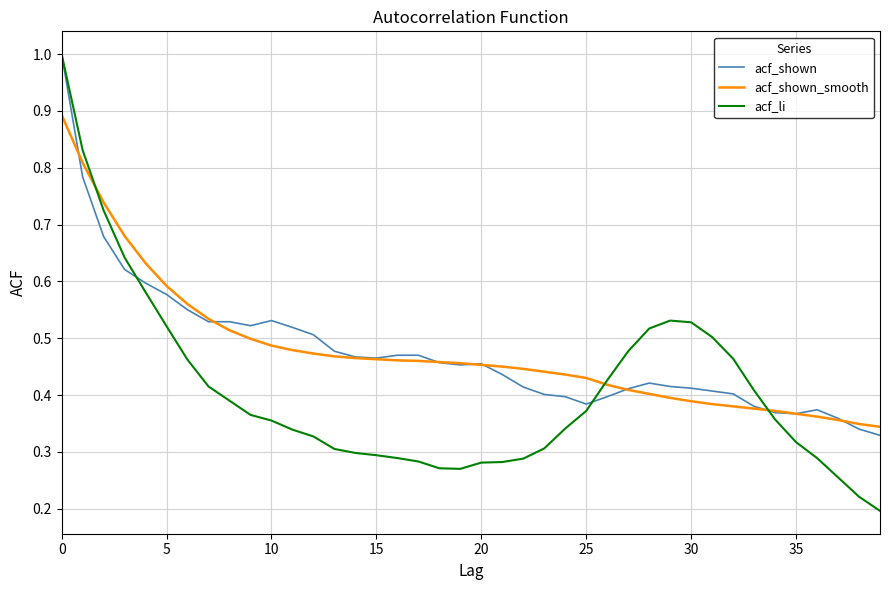

What are all the series names shown in the legend?

acf_shown, acf_shown_smooth, acf_li